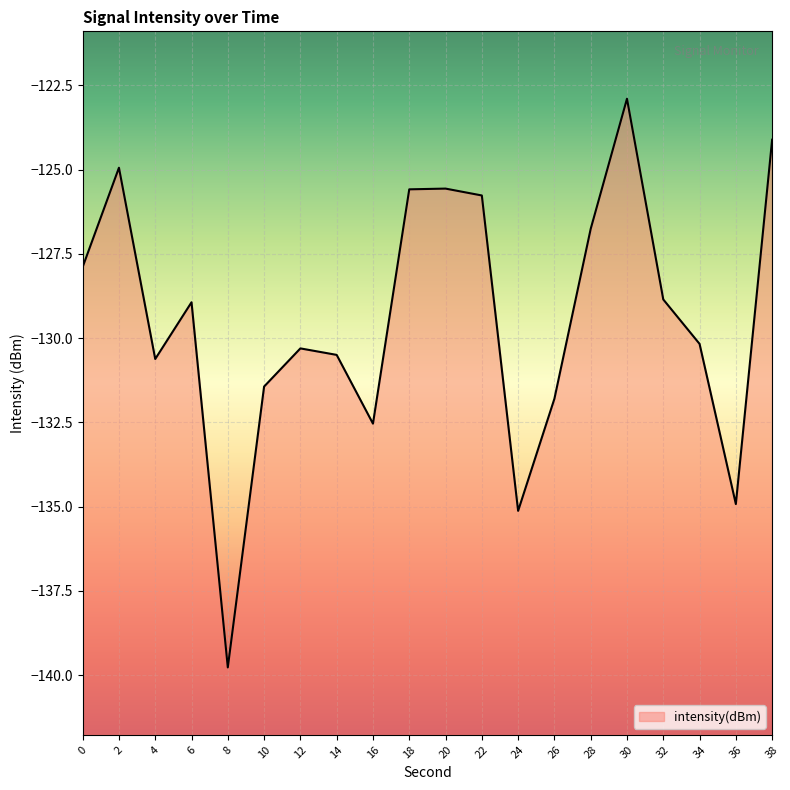

Reading left to right, what are all the values shown in this chart?

-127.9	-124.9	-130.6	-128.9	-139.8	-131.4	-130.3	-130.5	-132.5	-125.6	-125.6	-125.8	-135.1	-131.8	-126.8	-122.9	-128.9	-130.2	-134.9	-124.1